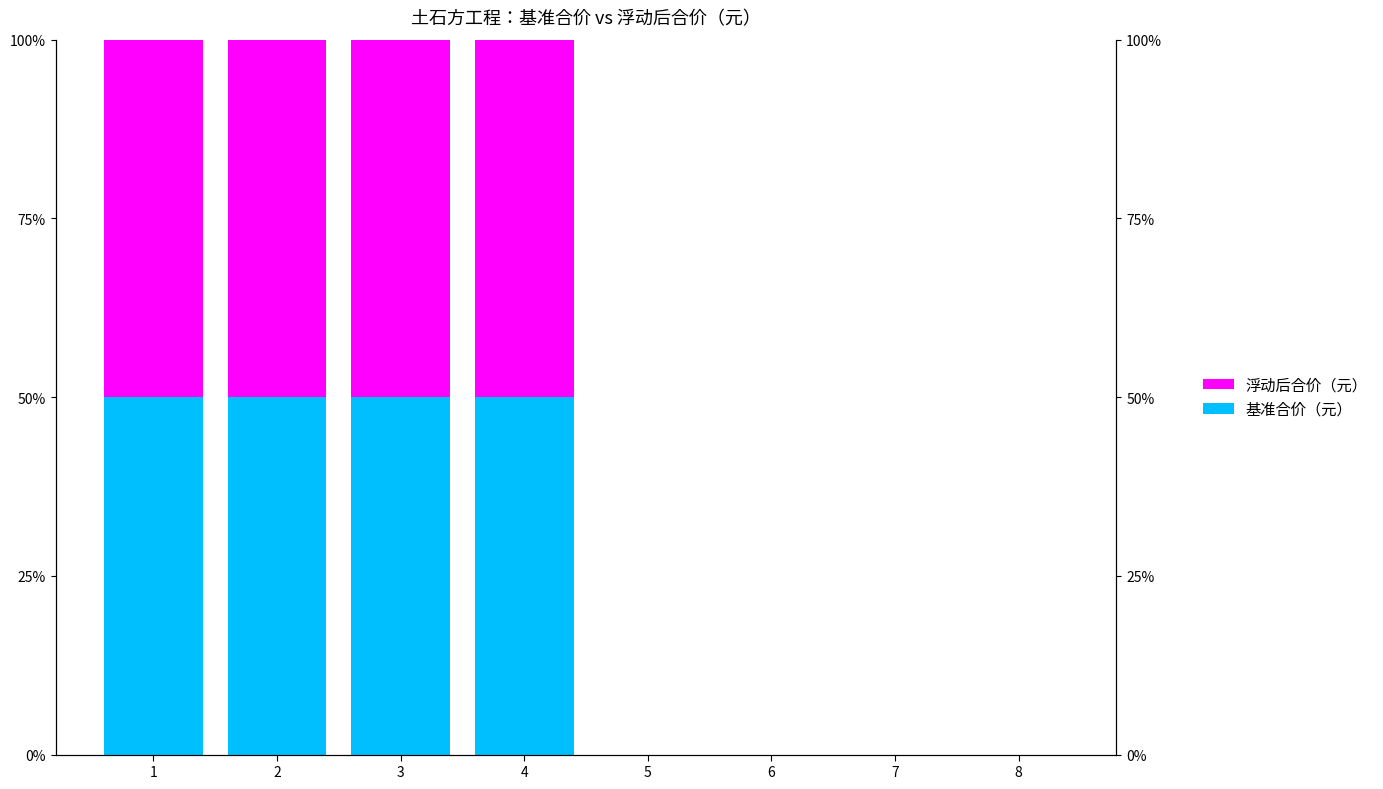

How many values in the 浮动后合价（元） series are below 50?

4